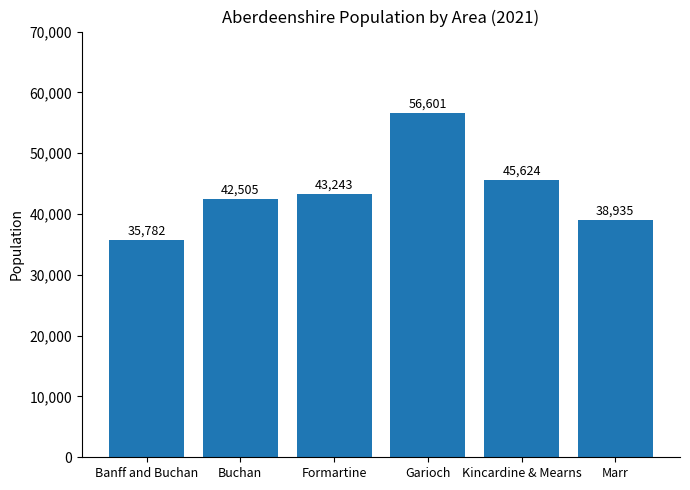

Read the value at Buchan, to the nearest 100.

42500